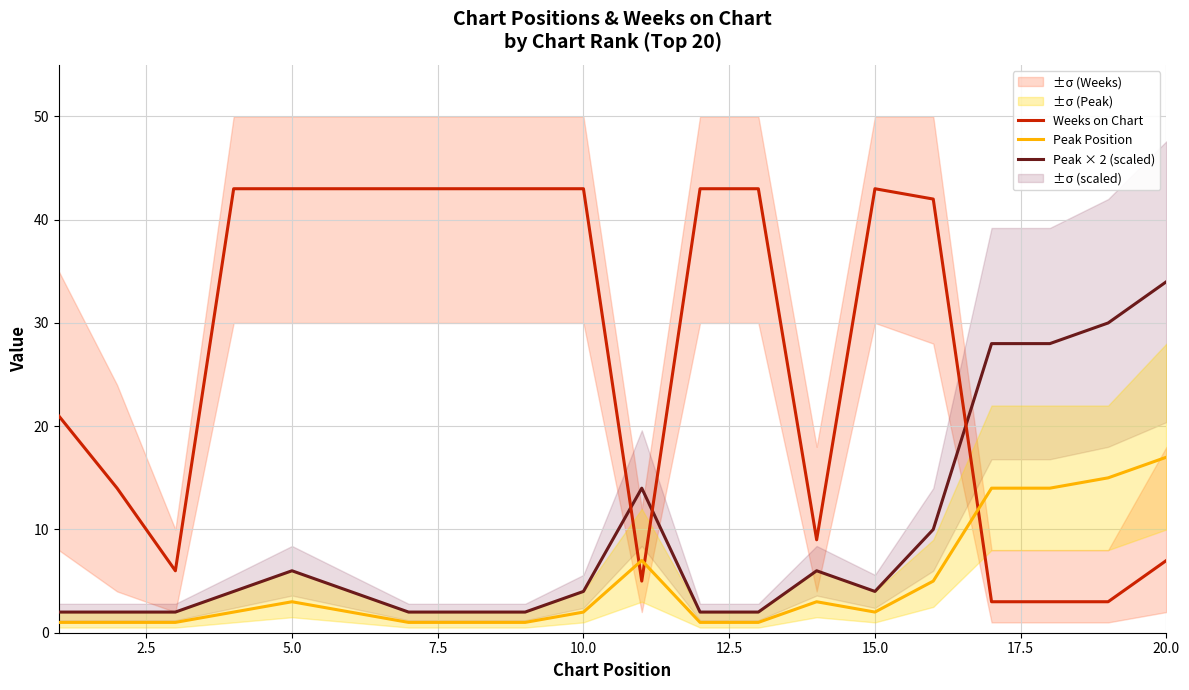

After their last crossing, which series has the higher values: Peak Position or Weeks on Chart?

Peak Position